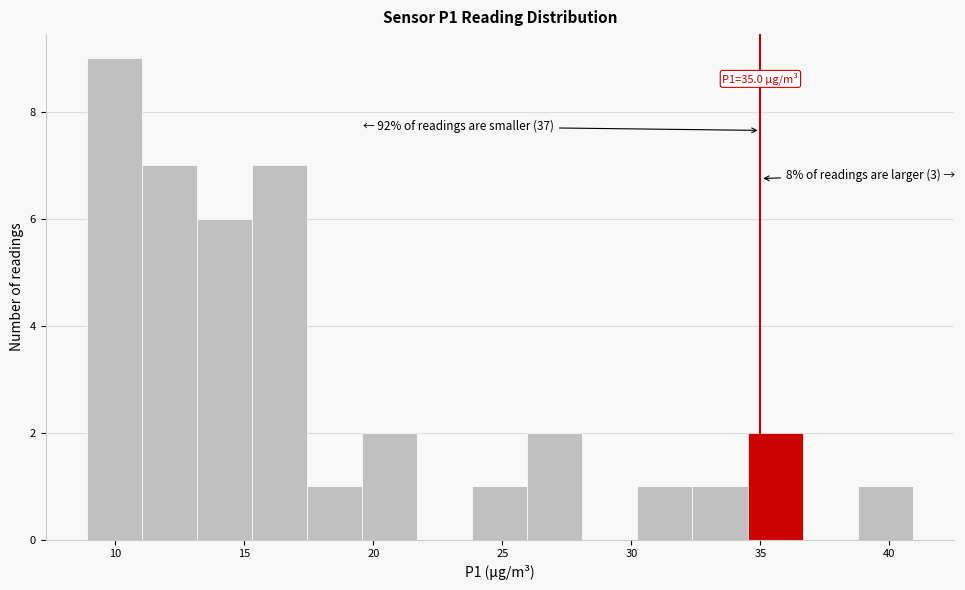

Which range on the x-axis has the tallest bar?

9.0 to 11.0